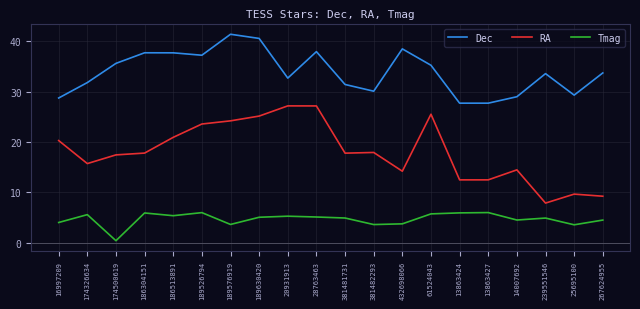

What is the sum of the Tmag values at 61524043 and 186304151?

11.6